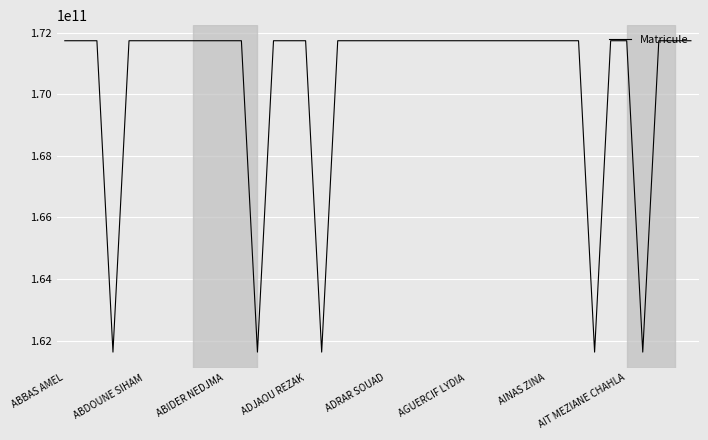

What is the difference between the maximum and minimum values?

10100013462